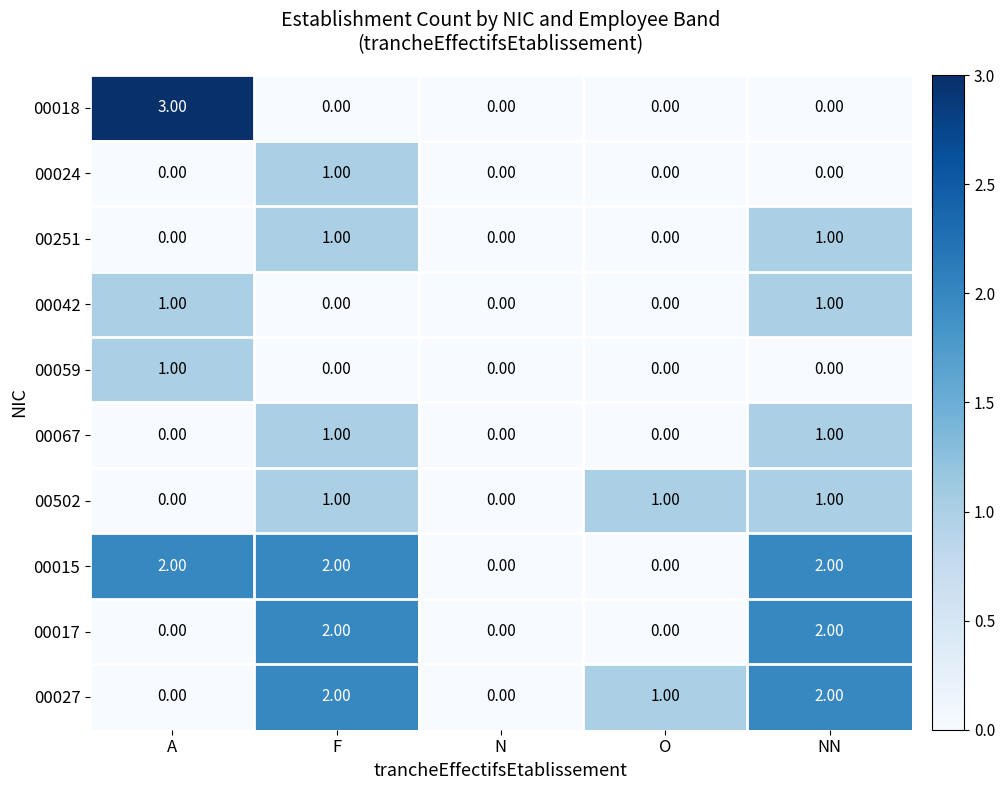

Which series has the largest range (max minus min)?

00018